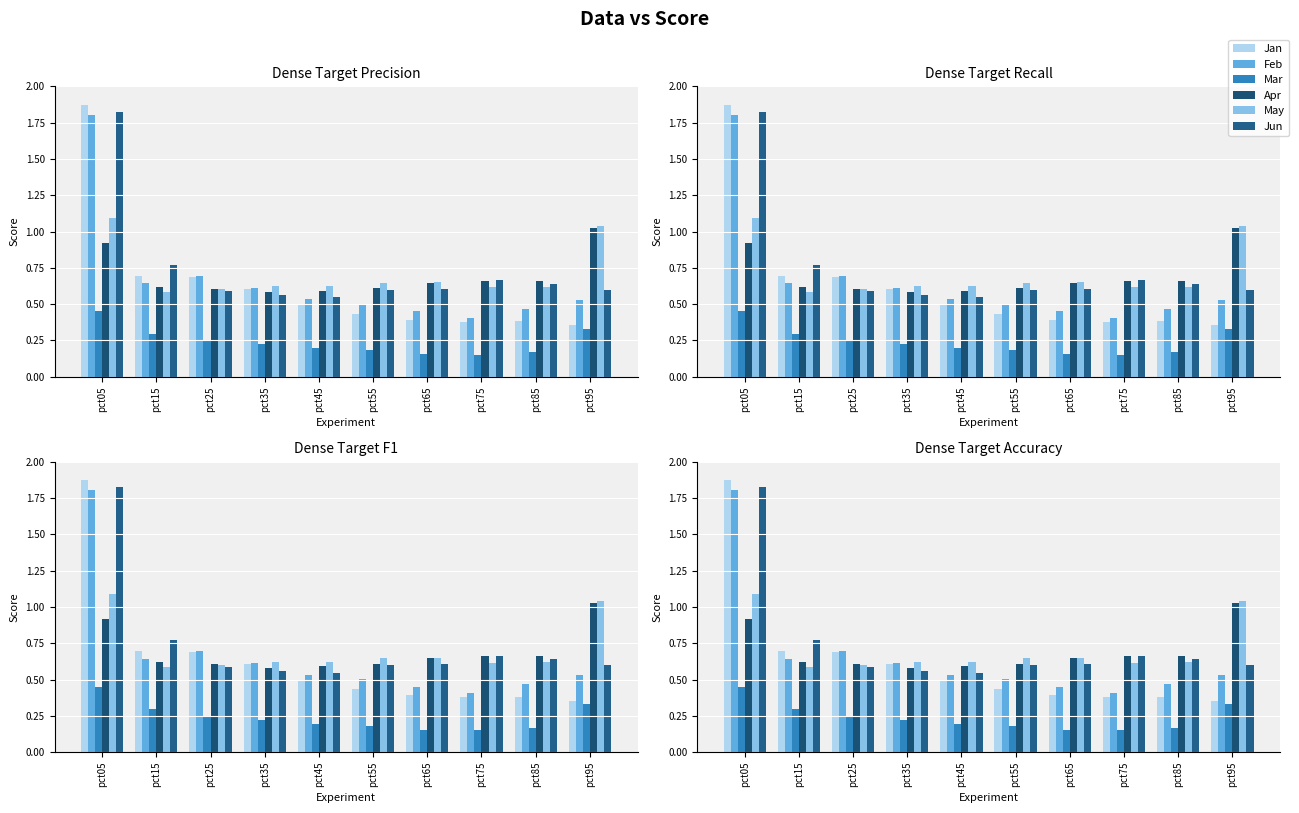

How many distinct data groups are displayed?

6